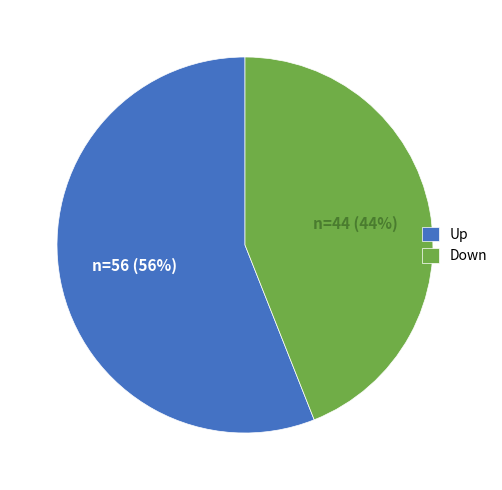

Combined, do Down and Up account for over 50%?

Yes